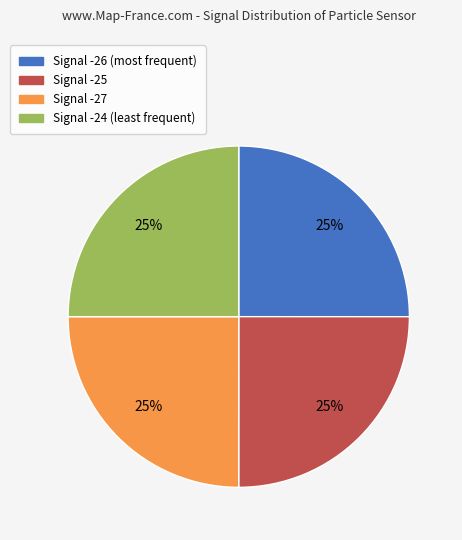

To the nearest percent, what portion does Signal -27 represent?

25%